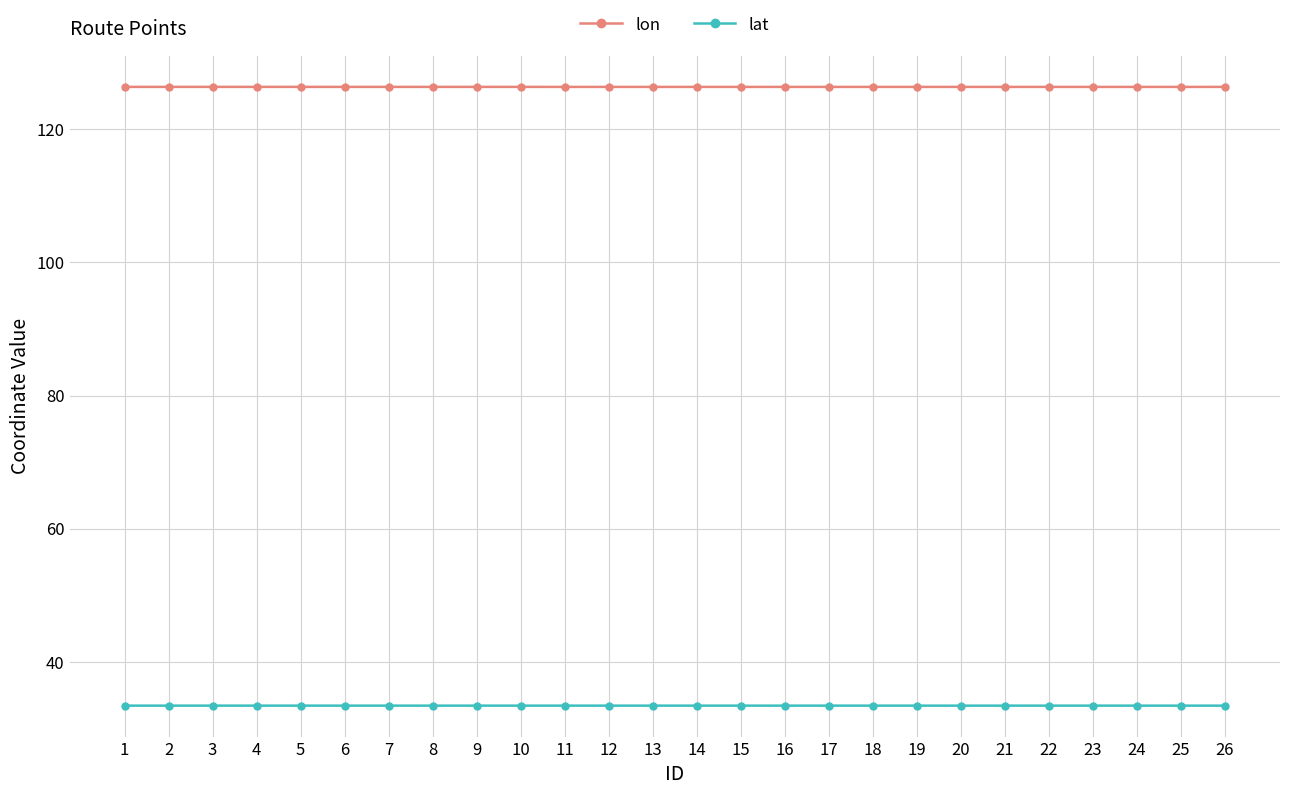

True or false: lat has more than 1 interior local peaks.

True